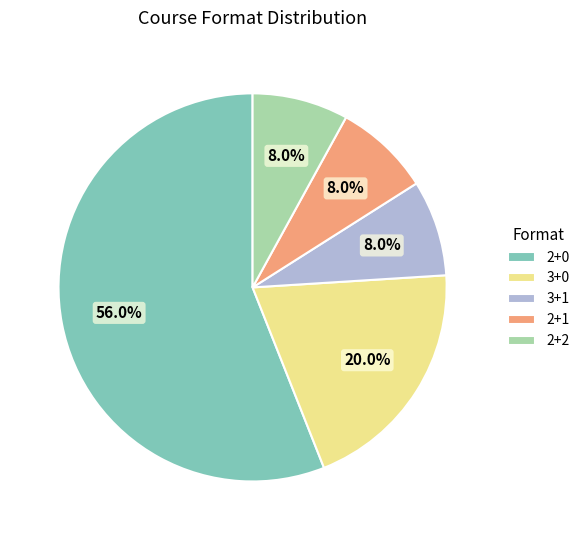

The 3+1 slice represents 8% of the pie. True or false?

True